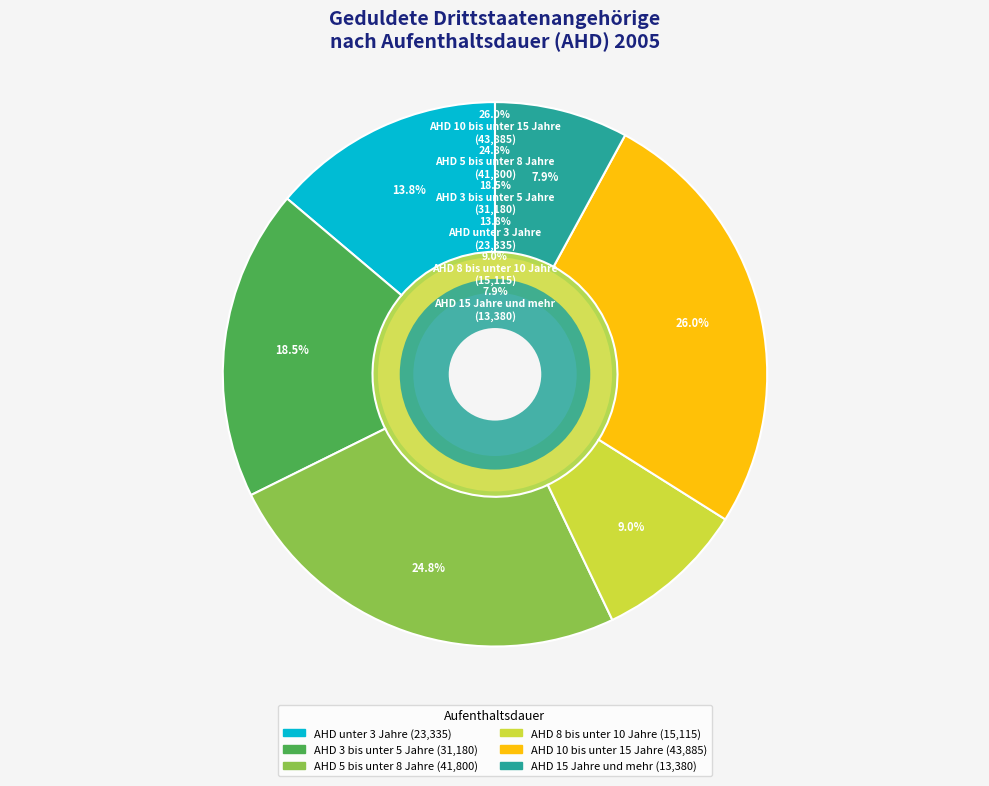

Does AHD 10 bis unter 15 Jahre represent more than half of the total?

No